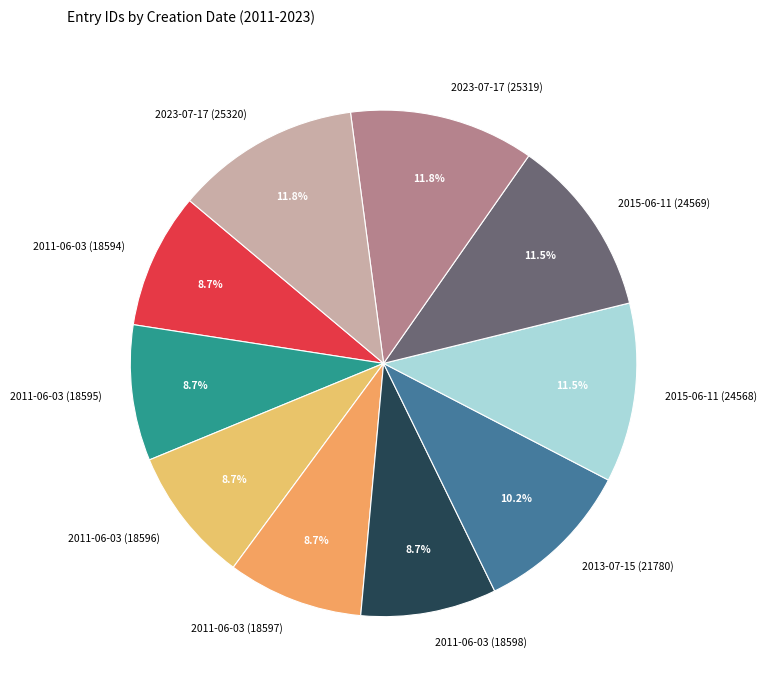

Is there any slice that represents more than half of the pie?

No